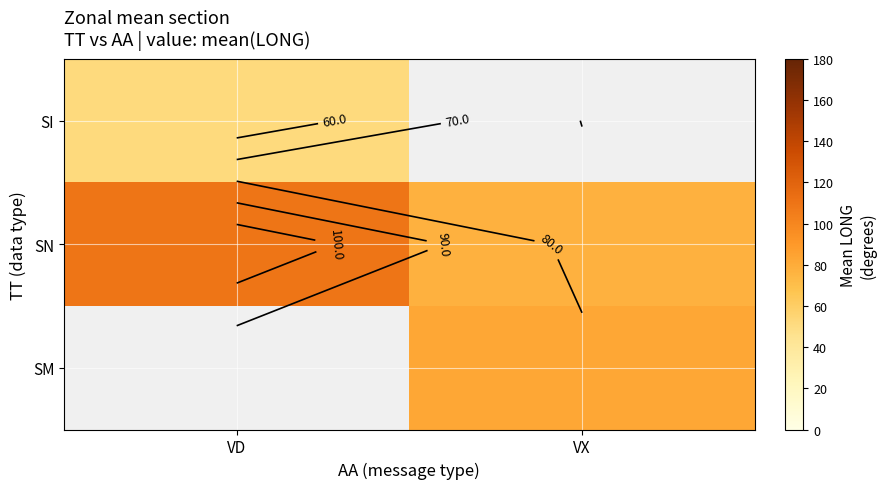

What is the maximum value for SI?

52.0